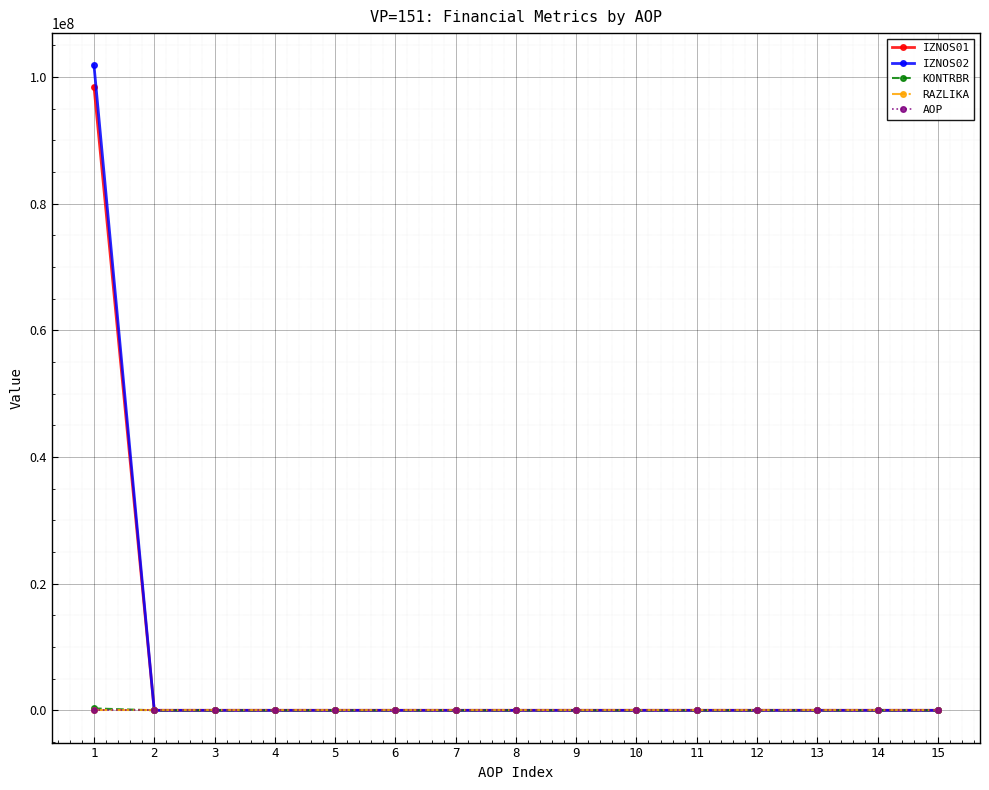

At which label does AOP reach its peak?

15